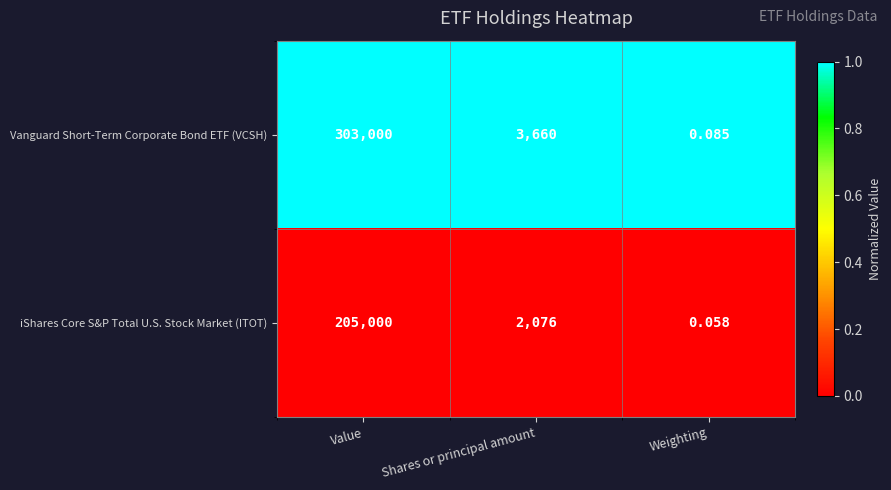

At Weighting, list the series in order from smallest to largest.

iShares Core S&P Total U.S. Stock Market (ITOT), Vanguard Short-Term Corporate Bond ETF (VCSH)